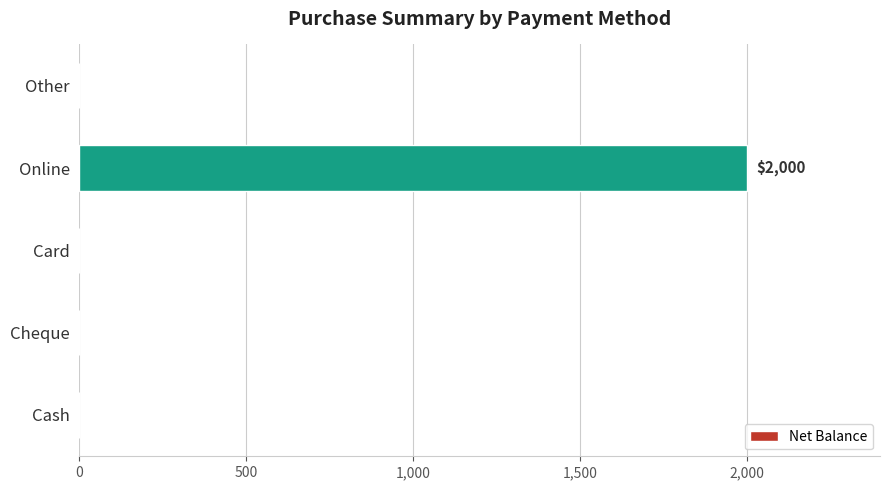

Reading bottom to top, transcribe all the data shown in this chart.

Cash=0	Cheque=0	Card=0	Online=2000	Other=0